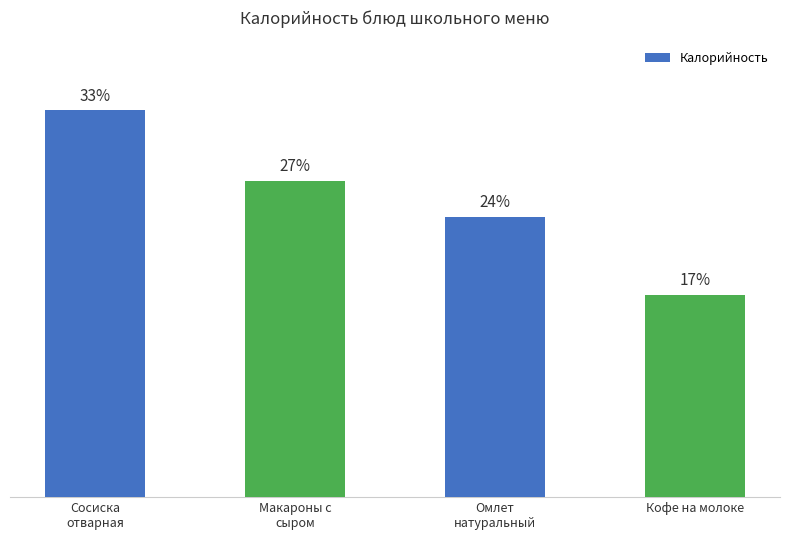

At which label does the data first exceed 228?

Сосиска
отварная